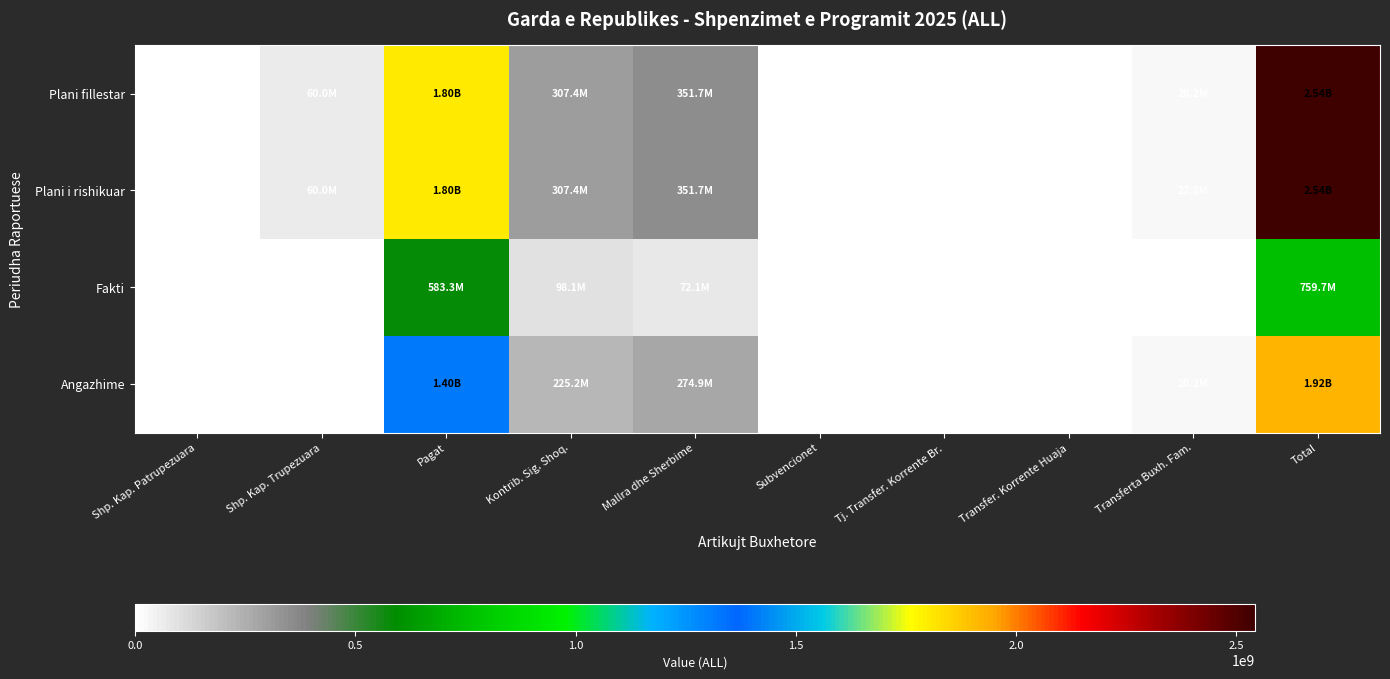

The Fakti series shows 260956349 at Pagat. True or false?

False